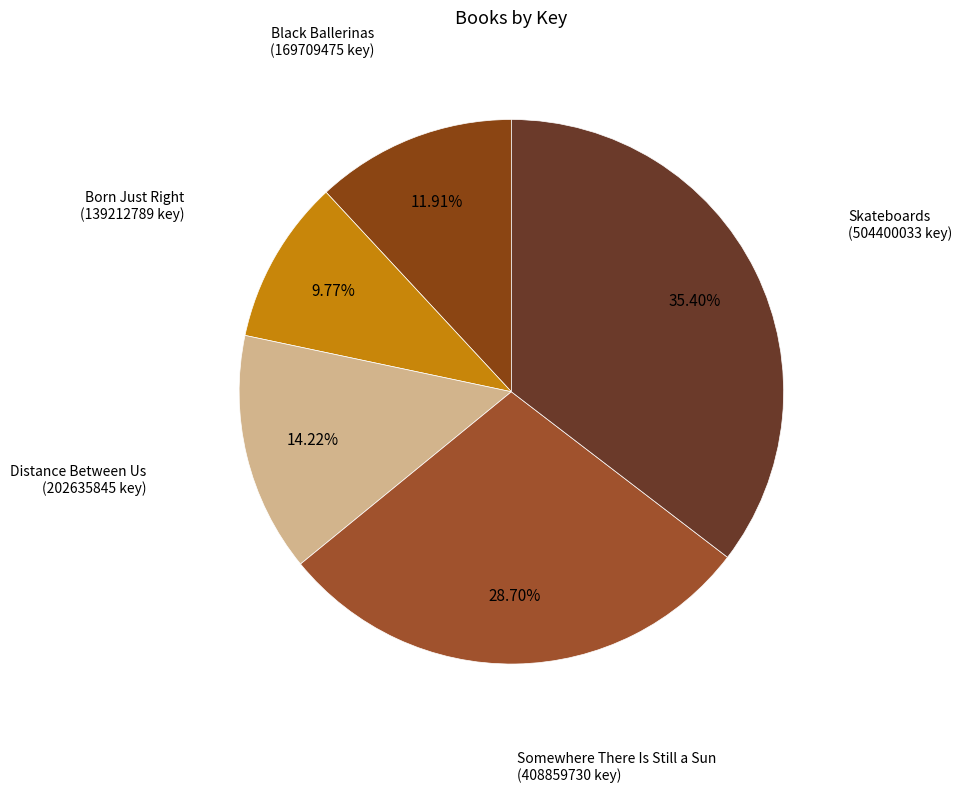

To the nearest percent, what is the difference between the largest and smallest slice percentages?

26%